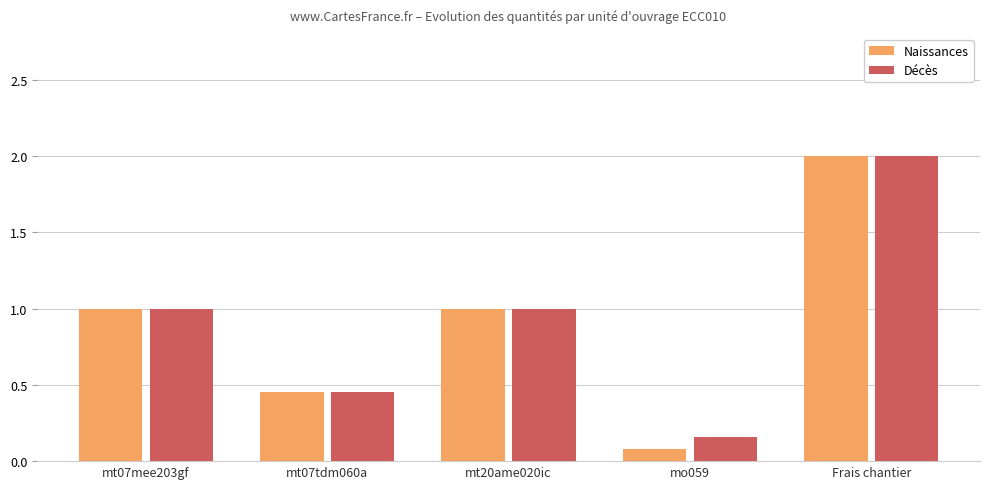

At which category is the sum across all series the highest?

Frais chantier